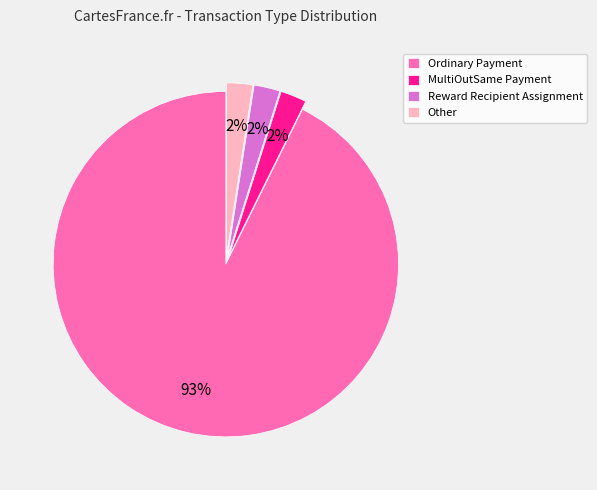

How many slices are in this pie chart?

4